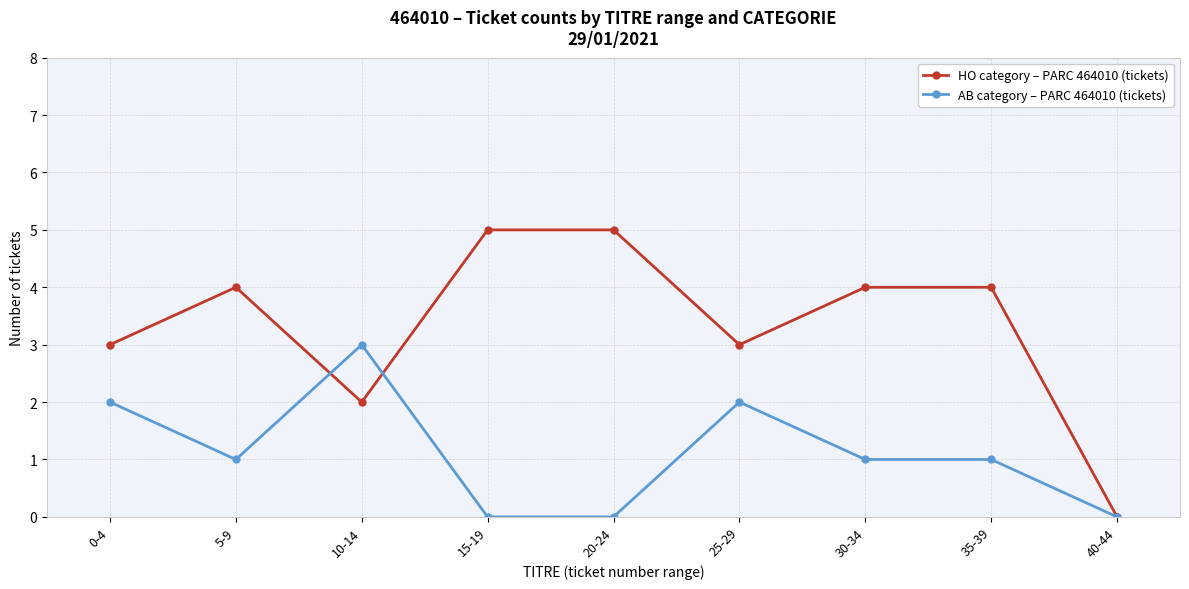

Count the AB category – PARC 464010 (tickets) values in the range 0 to 2.

8